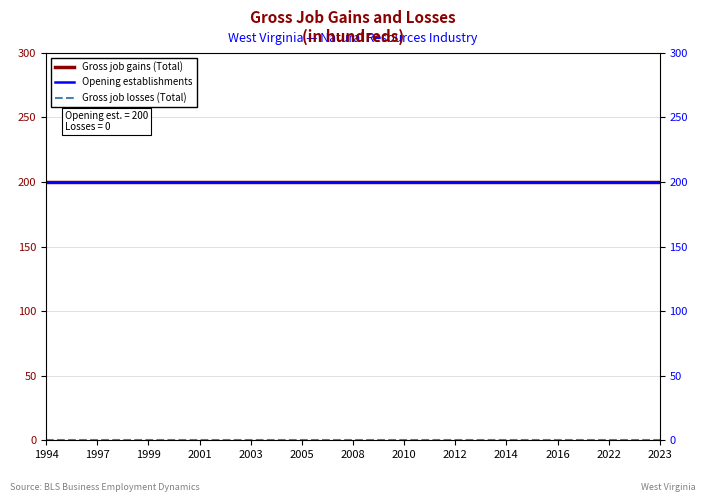

Reading right to left, what are all the values shown in this chart?

Gross job gains (Total): 200	200	200	200	200	200	200	200	200	200	200	200	200	200	200	200	200	200	200	200	200	200	200	200	200
Opening establishments: 200	200	200	200	200	200	200	200	200	200	200	200	200	200	200	200	200	200	200	200	200	200	200	200	200
Gross job losses (Total): 0	0	0	0	0	0	0	0	0	0	0	0	0	0	0	0	0	0	0	0	0	0	0	0	0